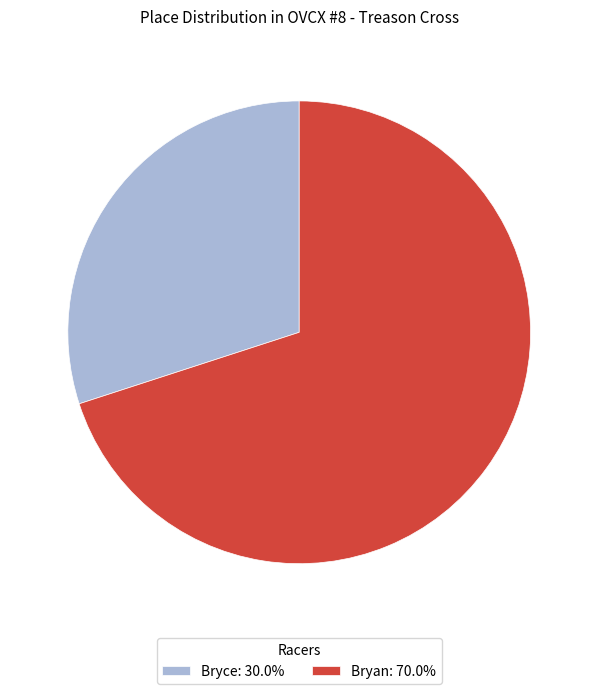

Between Bryan and Bryce, which is larger?

Bryan